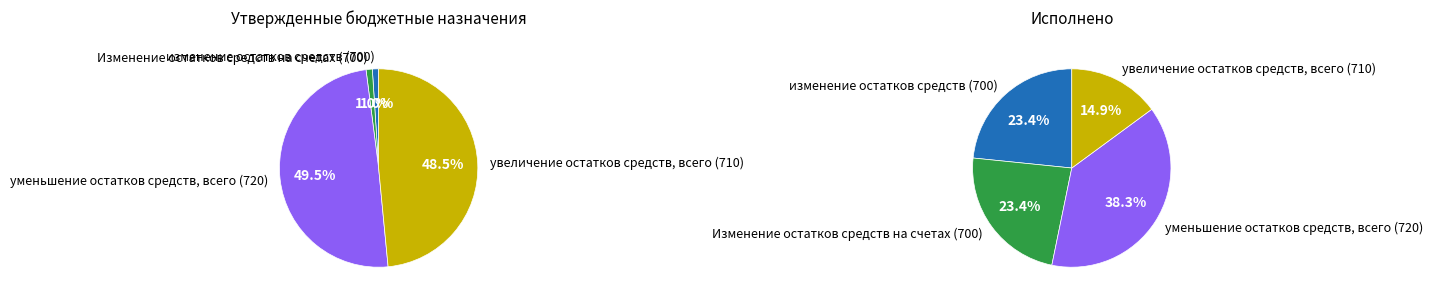

To the nearest percent, what percentage of the pie is Изменение остатков средств на счетах (700)?

23%